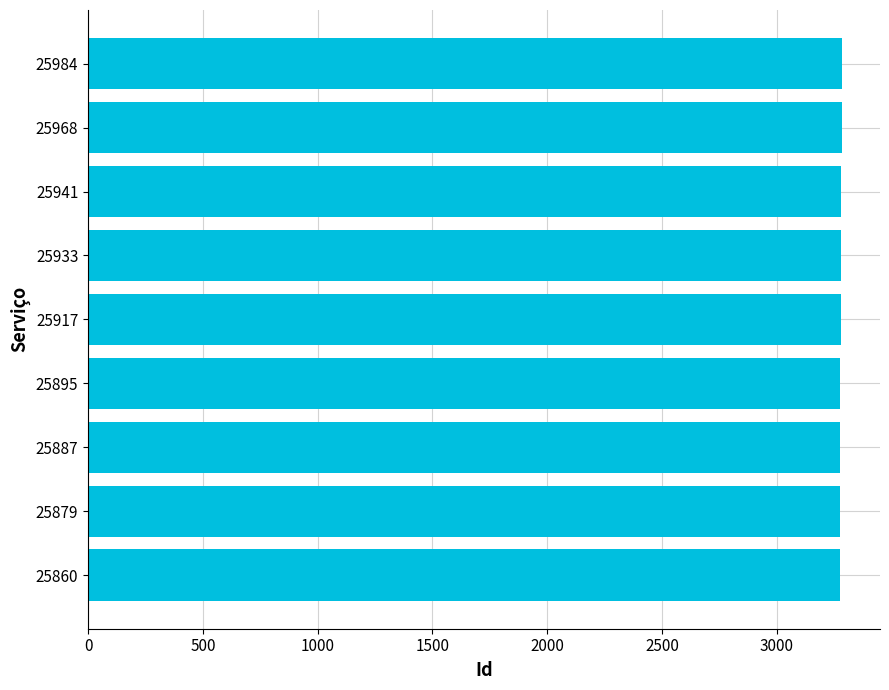

What is the smallest value displayed?

3274